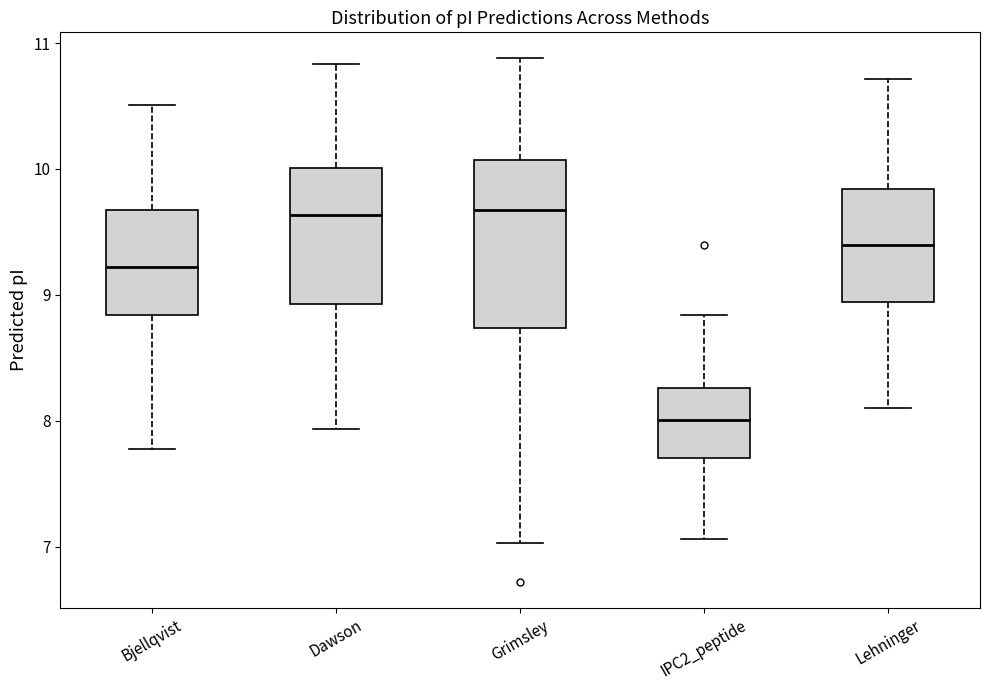

Comparing the boxes themselves (not the whiskers), which one is the tallest?

Grimsley